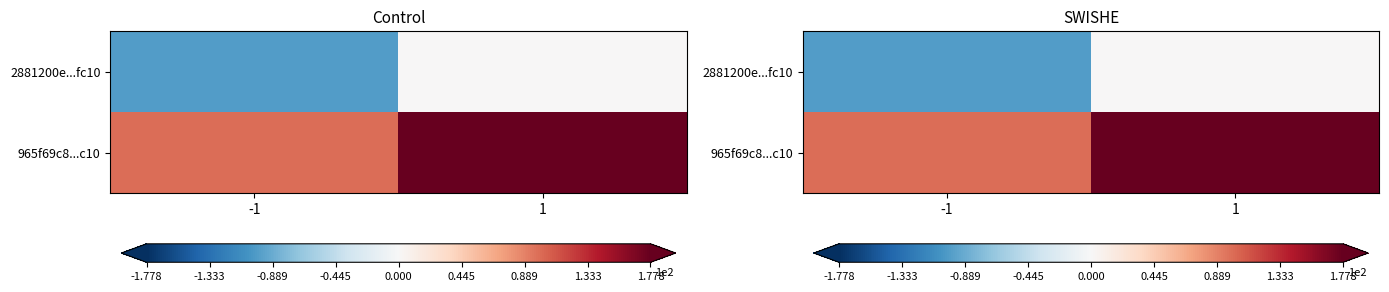

Is the value of 965f69c8...c10 at 1 greater than the value of 2881200e...fc10 at 1?

Yes